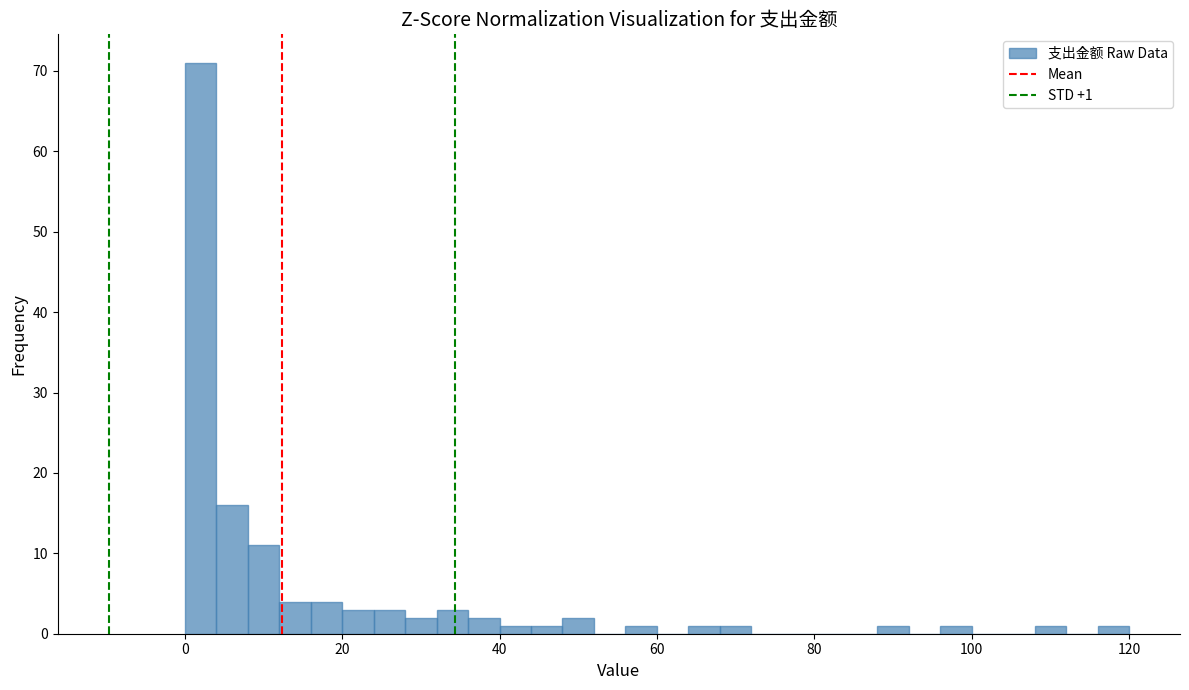

Around what value on the x-axis is the tallest bar? Give the approximate position of its centre, as read against the axis.

2